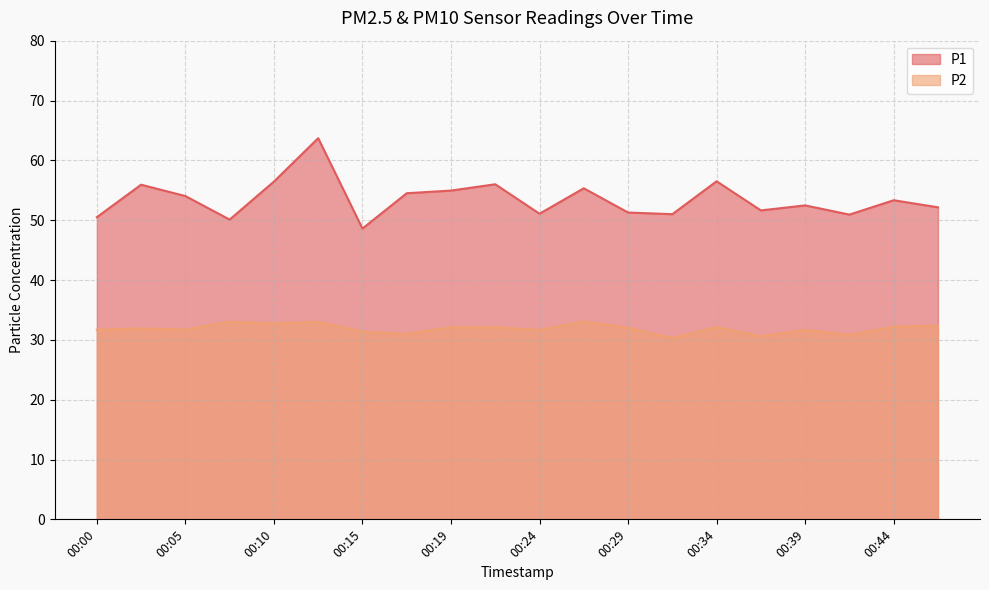

Where is the first local minimum for P2?

00:05